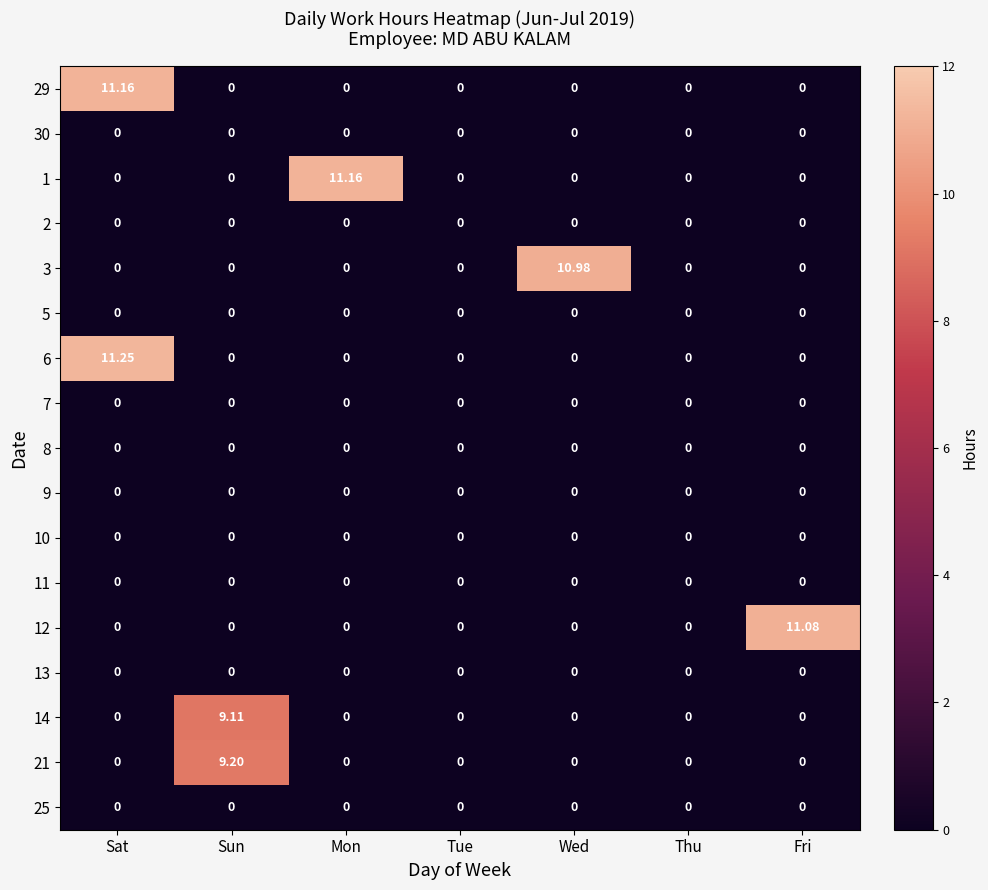

Is the value of 29 at Mon greater than the value of 6 at Sat?

No